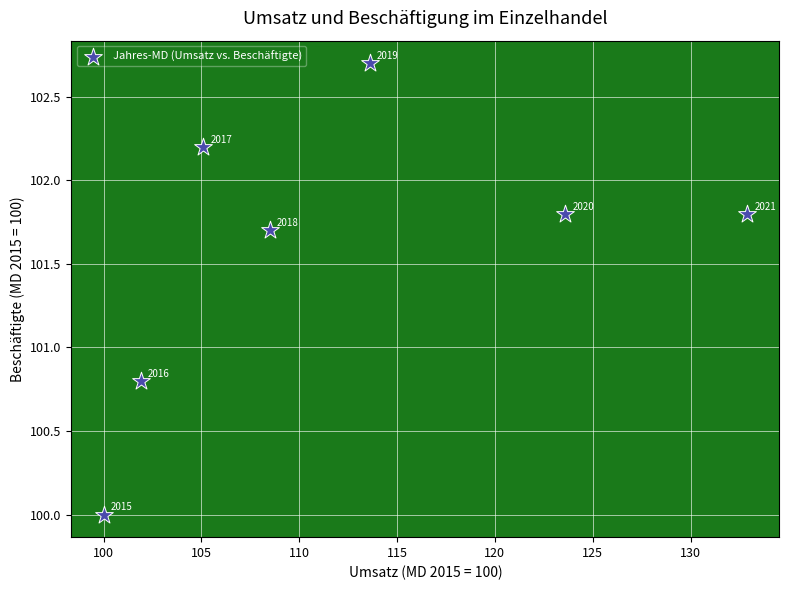

What is the range of X values (max minus min)?

32.9